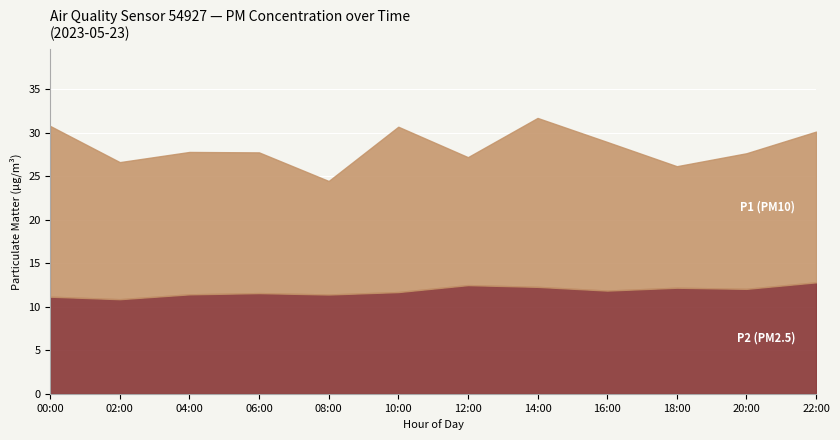

What is the total value across all series at 14:00?

31.7